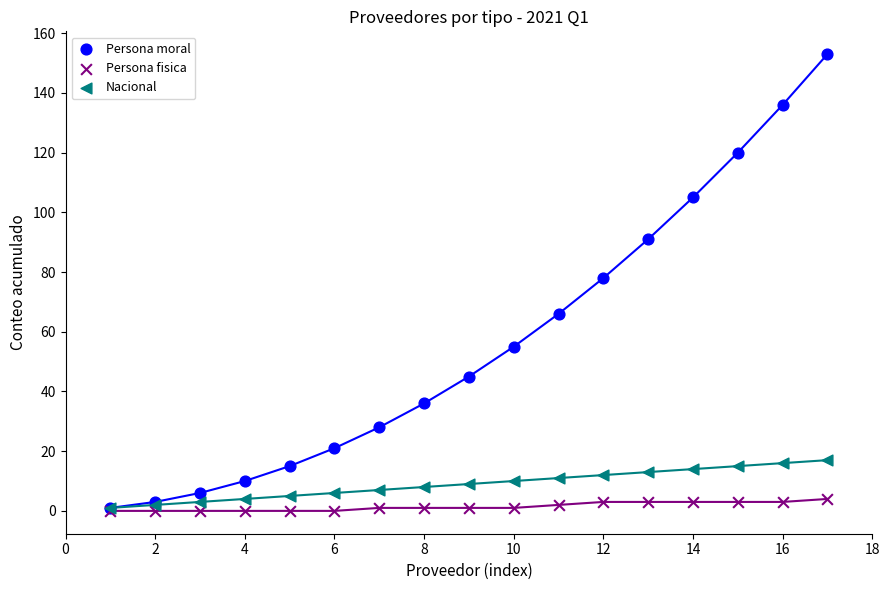

Across all series, what Y value is closest to 76?

78